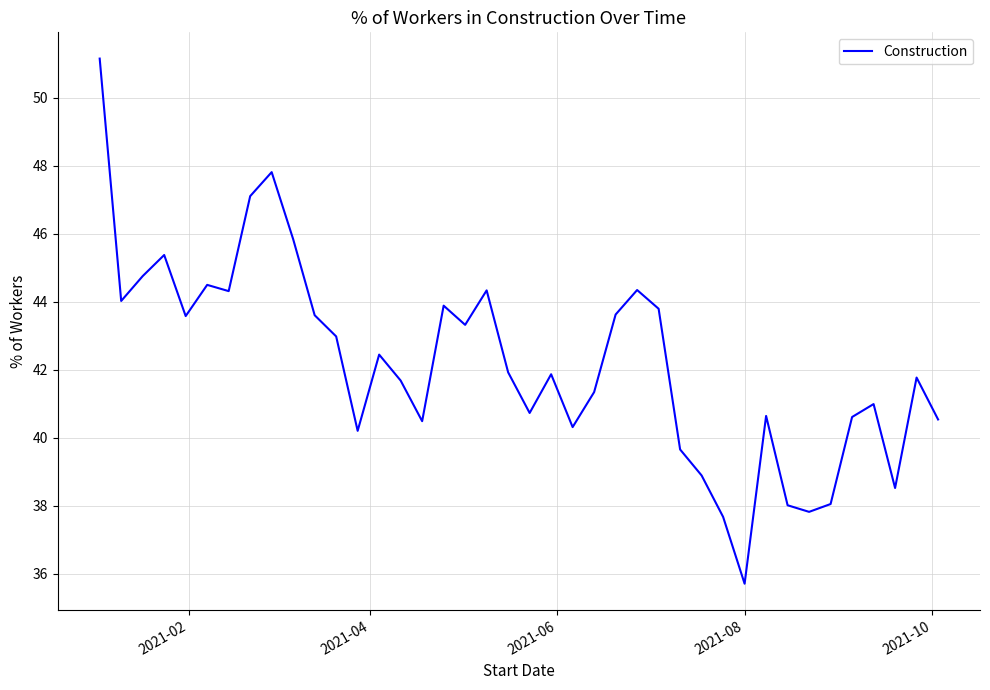

What is the smallest value displayed?

35.7